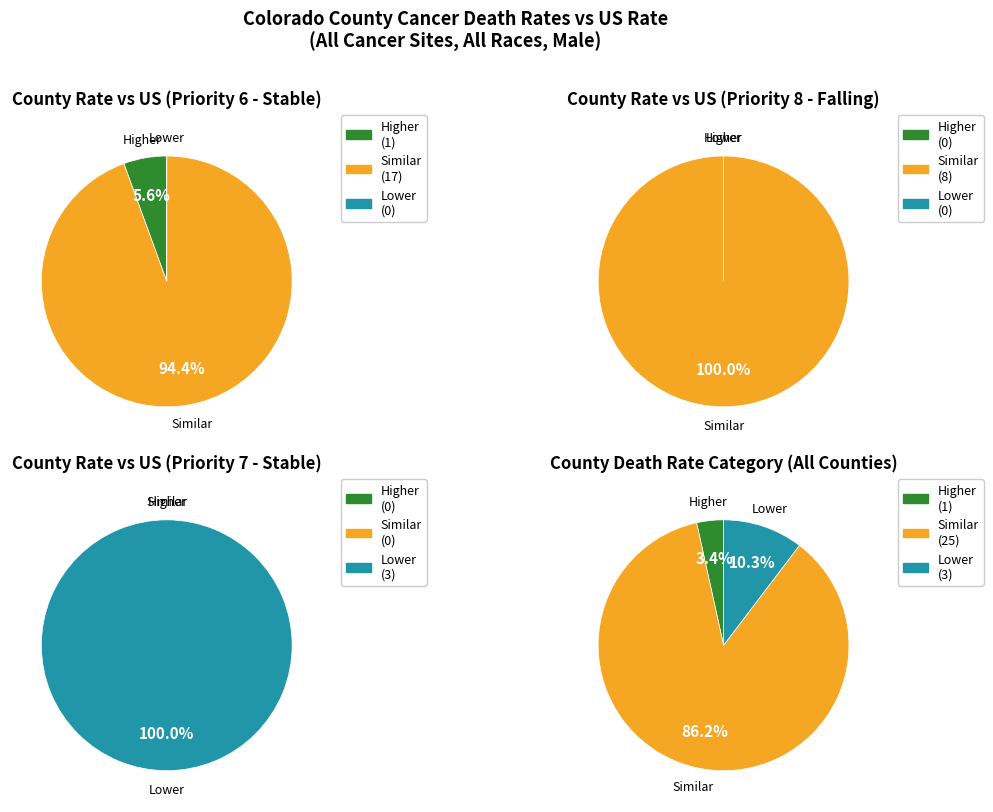

Is there any slice that represents more than half of the pie?

Yes